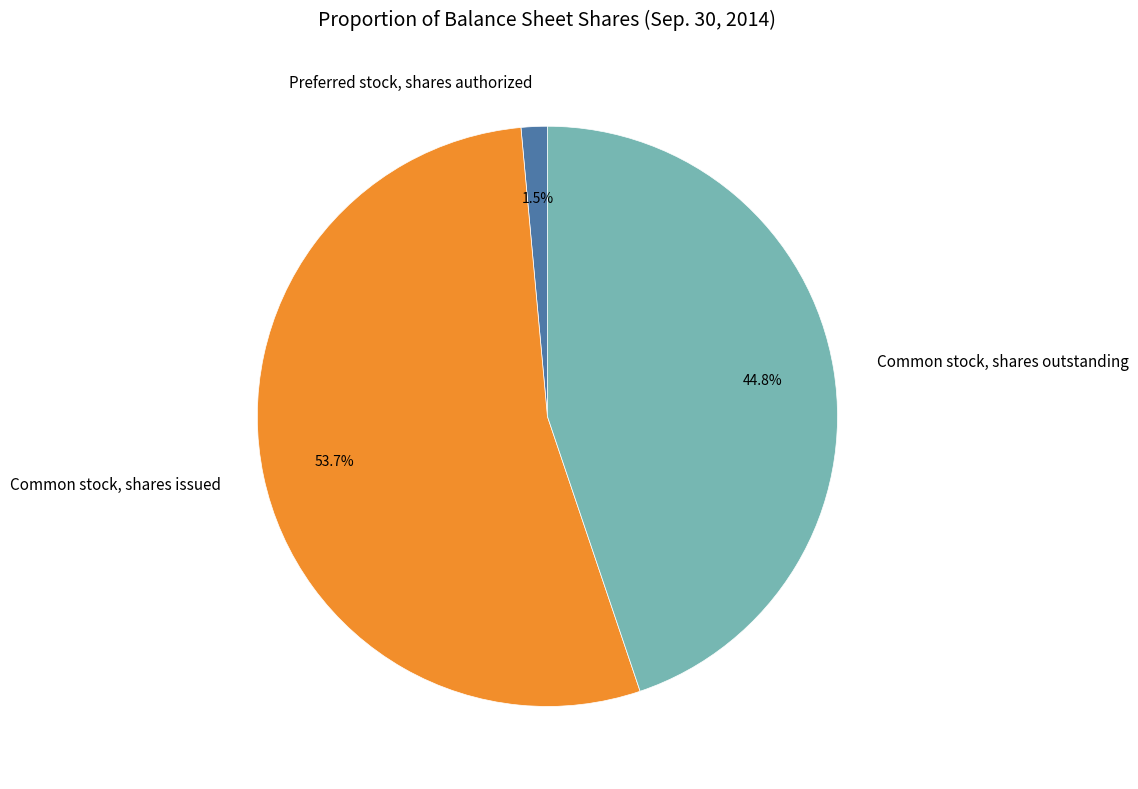

Approximately how many times larger is the value at Common stock, shares issued compared to Common stock, shares outstanding?

1.2